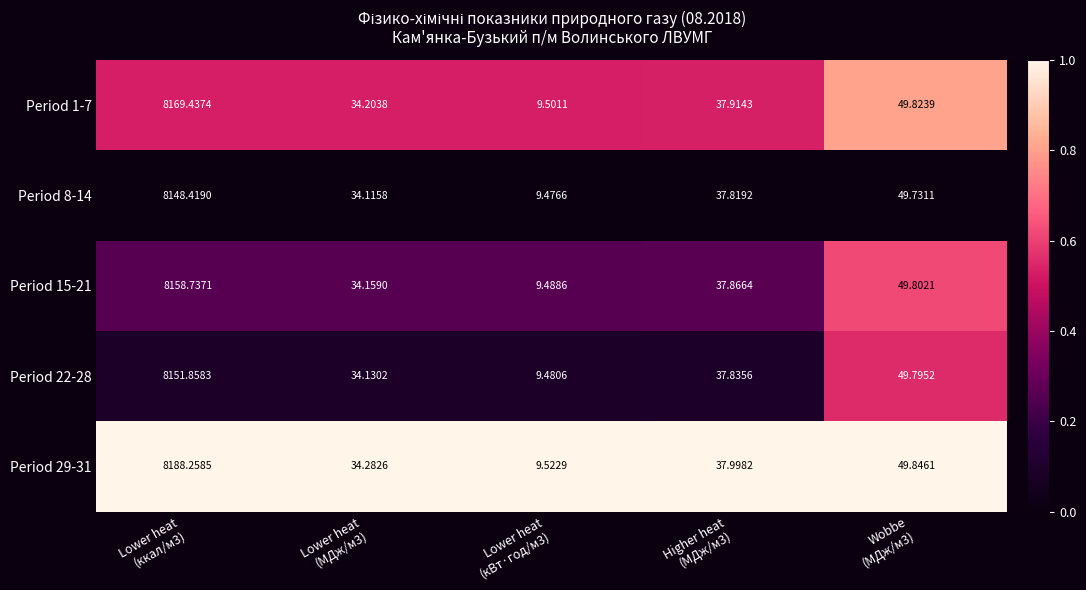

What is the total value across all series at Lower heat
(МДж/м3)?

170.9